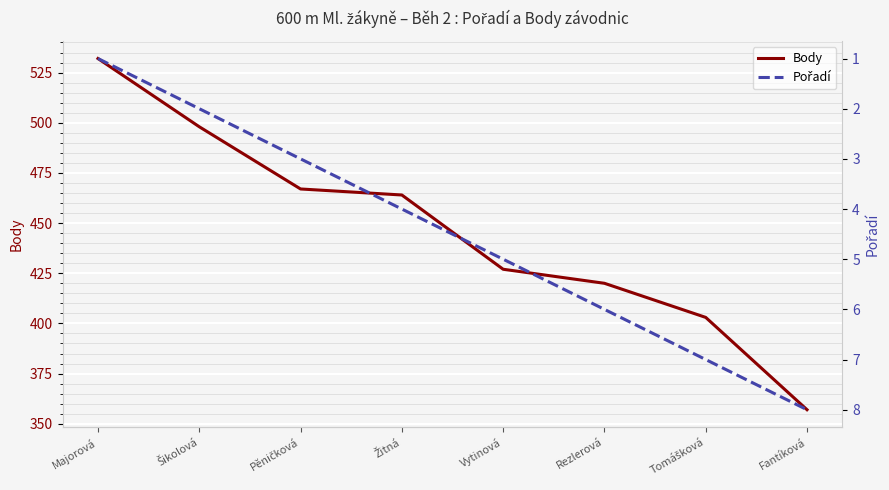

Read the Body value at Majorová, to the nearest 50.

550